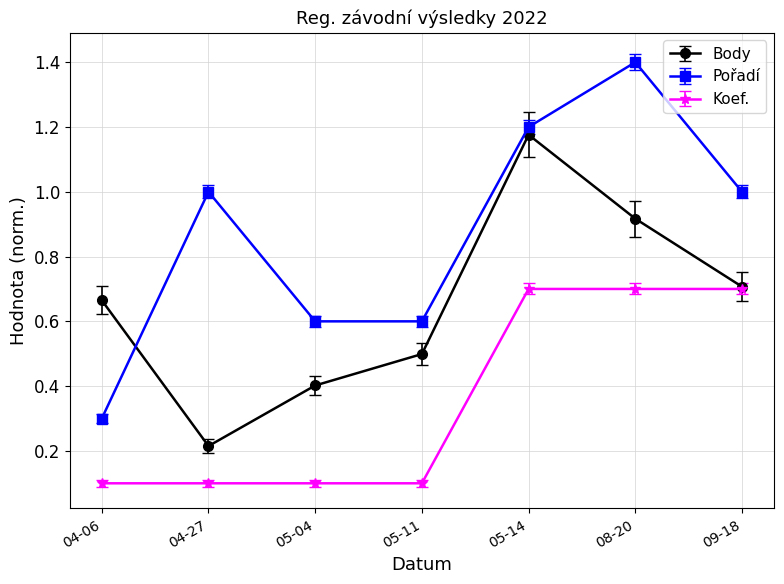

Count the Pořadí values in the range 0 to 1.

5